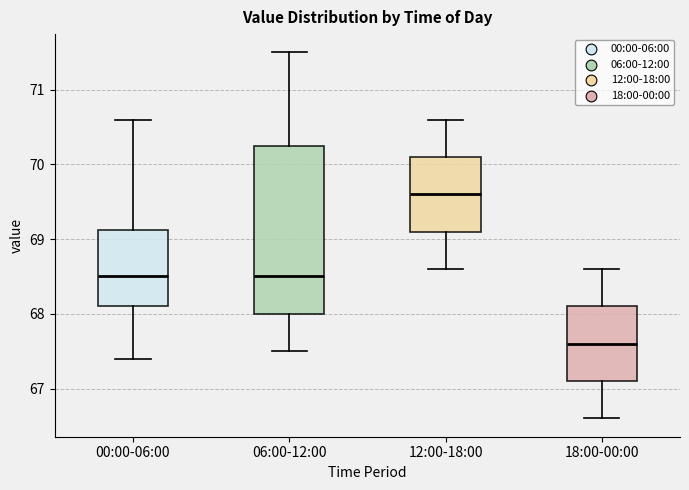

Reading left to right, transcribe this box plot: for each box, give where its median line is, the range the box spans, and where its two whiskers end, as read against the y-axis. The values are not printed on the chart, so give them approximately, as read against the axis.

00:00-06:00: median 68.5, box 68.1 to 69.1, whiskers 67.4 to 70.6
06:00-12:00: median 68.5, box 68.0 to 70.3, whiskers 67.5 to 71.5
12:00-18:00: median 69.6, box 69.1 to 70.1, whiskers 68.6 to 70.6
18:00-00:00: median 67.6, box 67.1 to 68.1, whiskers 66.6 to 68.6